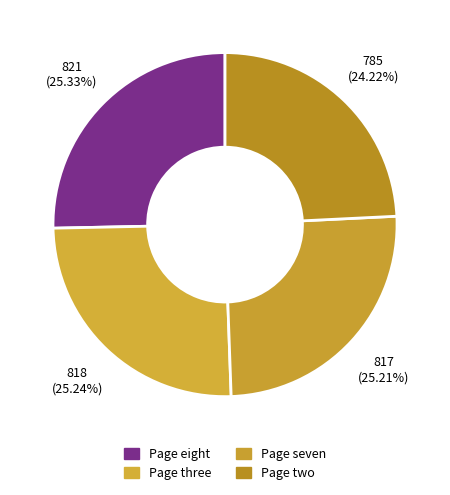

Which slice is the smallest?

Page two